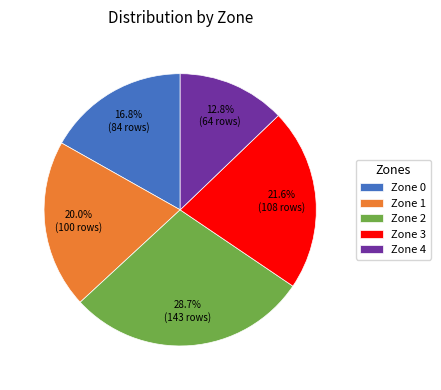

To the nearest percent, what is the difference between the largest and smallest slice percentages?

16%